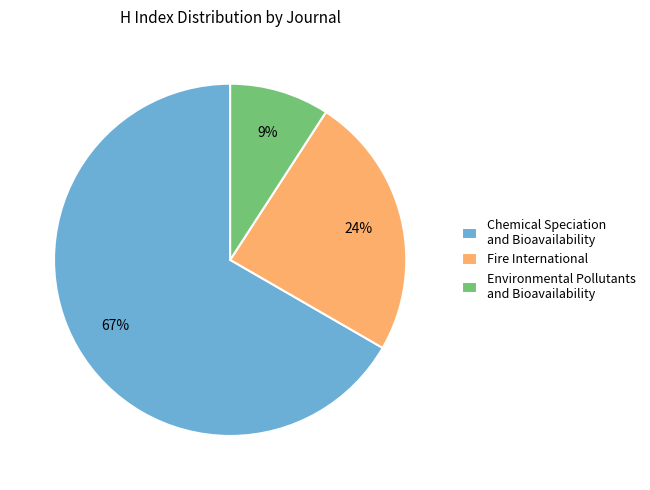

Combined, do Fire International and Chemical Speciation and Bioavailability account for over 50%?

Yes